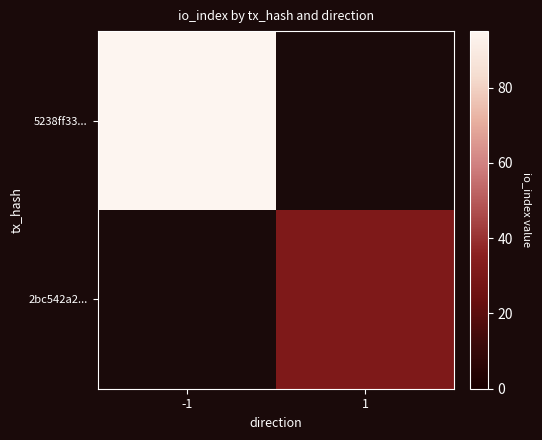

The 2bc542a2... series shows 31.0 at 1. True or false?

True